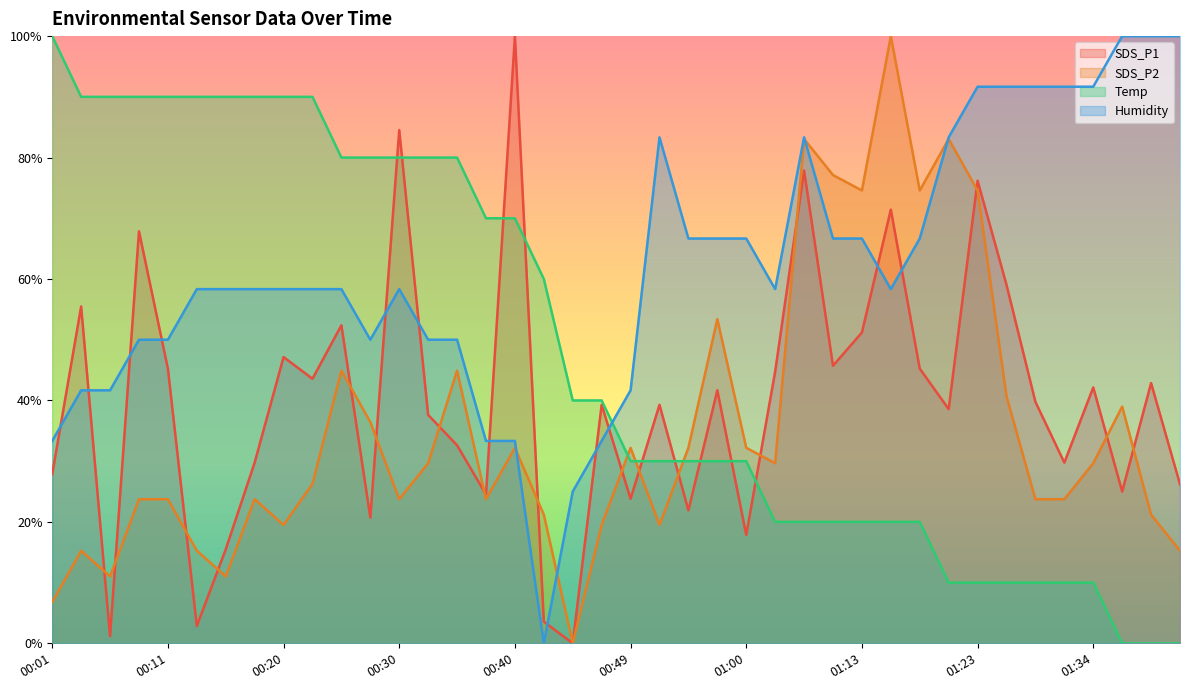

The SDS_P1 series shows 36.2 at 00:49. True or false?

False